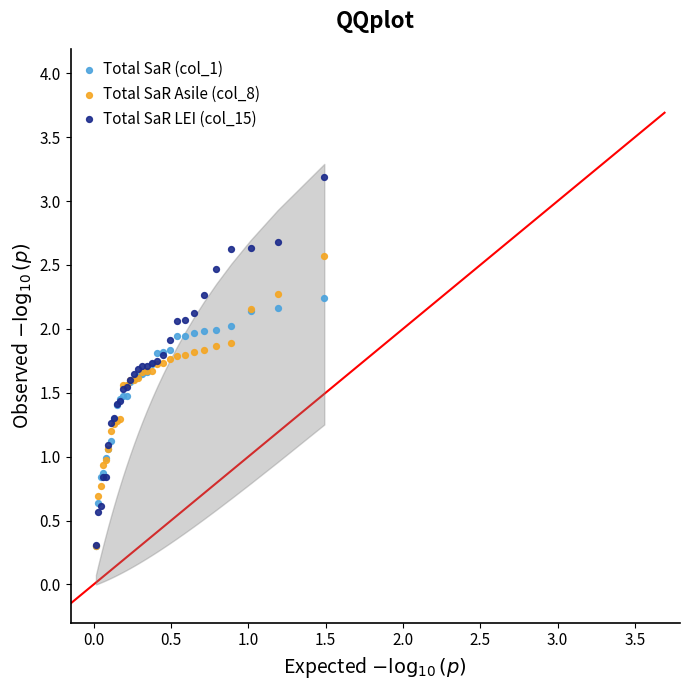

What are all the series names shown in the legend?

Total SaR (col_1), Total SaR Asile (col_8), Total SaR LEI (col_15)